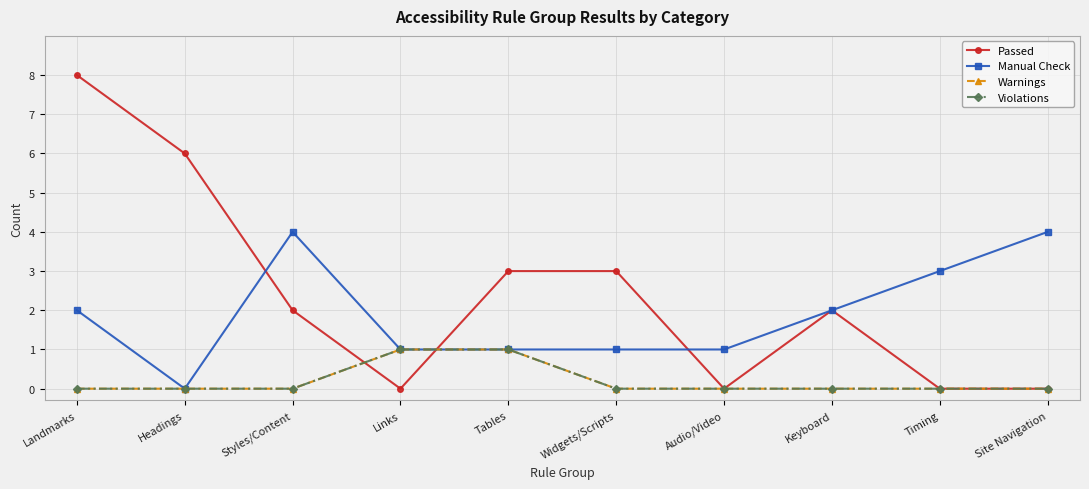

What is the highest value of the Warnings series?

1